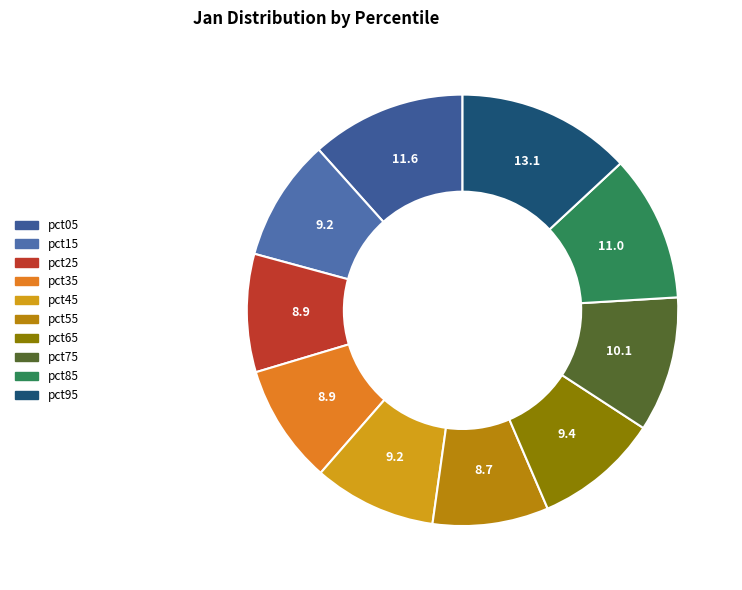

What percentage do pct65 and pct25 together represent?

18.2%